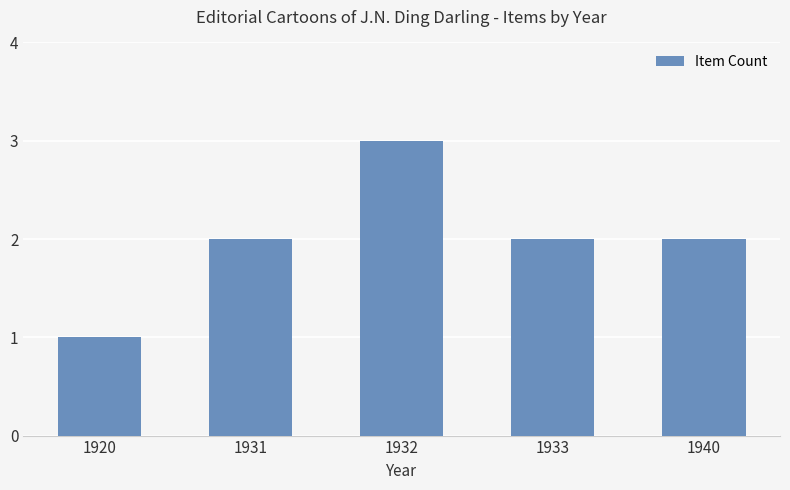

At which category does the chart reach its peak across all series?

1932